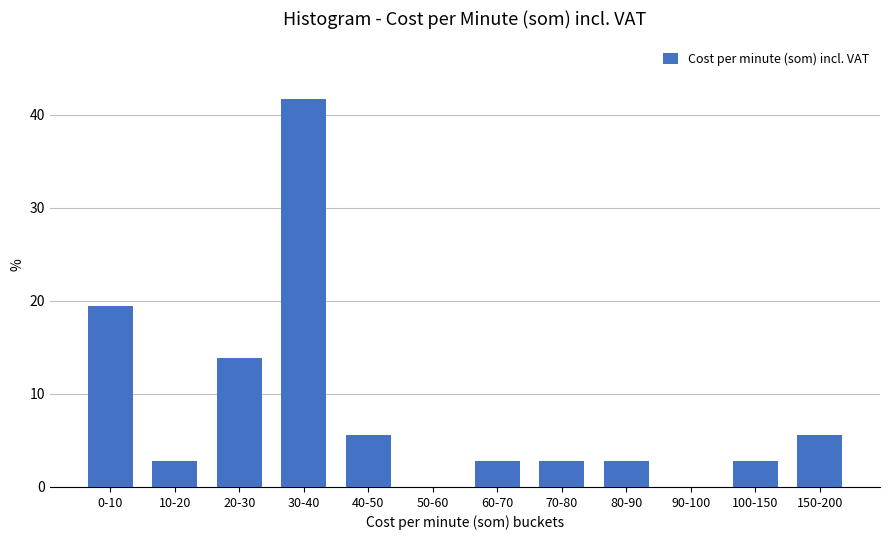

Approximately how many times larger is the value at 10-20 compared to 70-80?

1.0